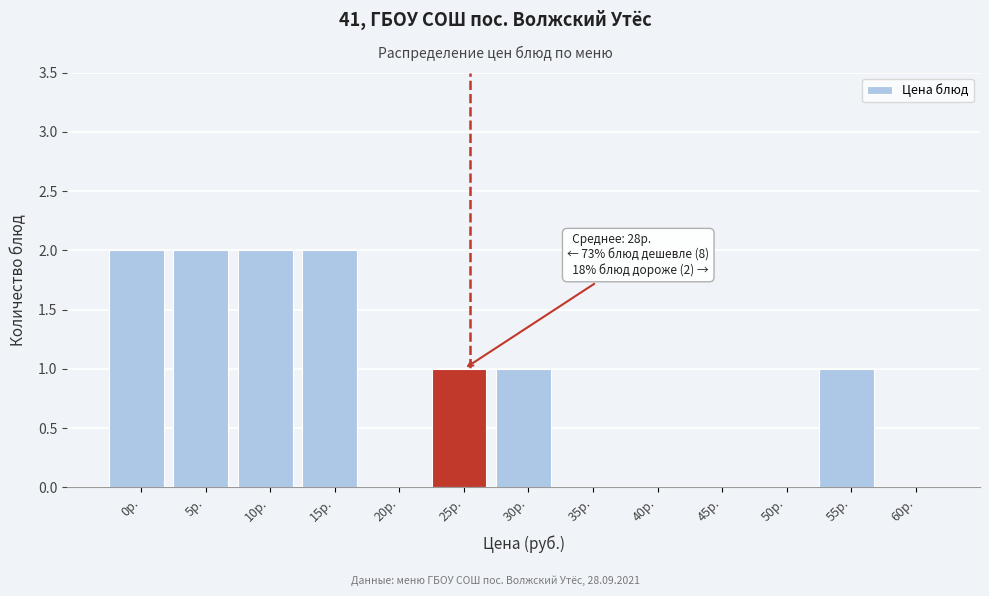

Reading left to right, what are all the values shown in this chart?

0р.=2	5р.=2	10р.=2	15р.=2	20р.=0	25р.=1	30р.=1	35р.=0	40р.=0	45р.=0	50р.=0	55р.=1	60р.=0